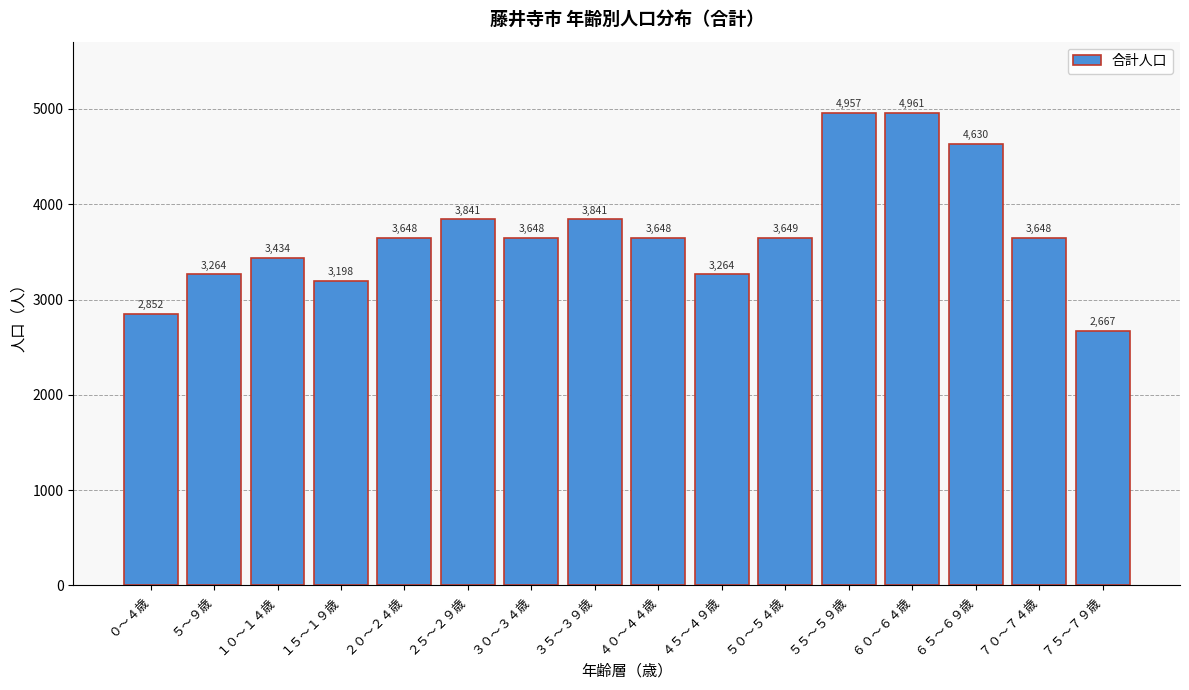

Reading left to right, extract all data points from this chart.

2852	3264	3434	3198	3648	3841	3648	3841	3648	3264	3649	4957	4961	4630	3648	2667